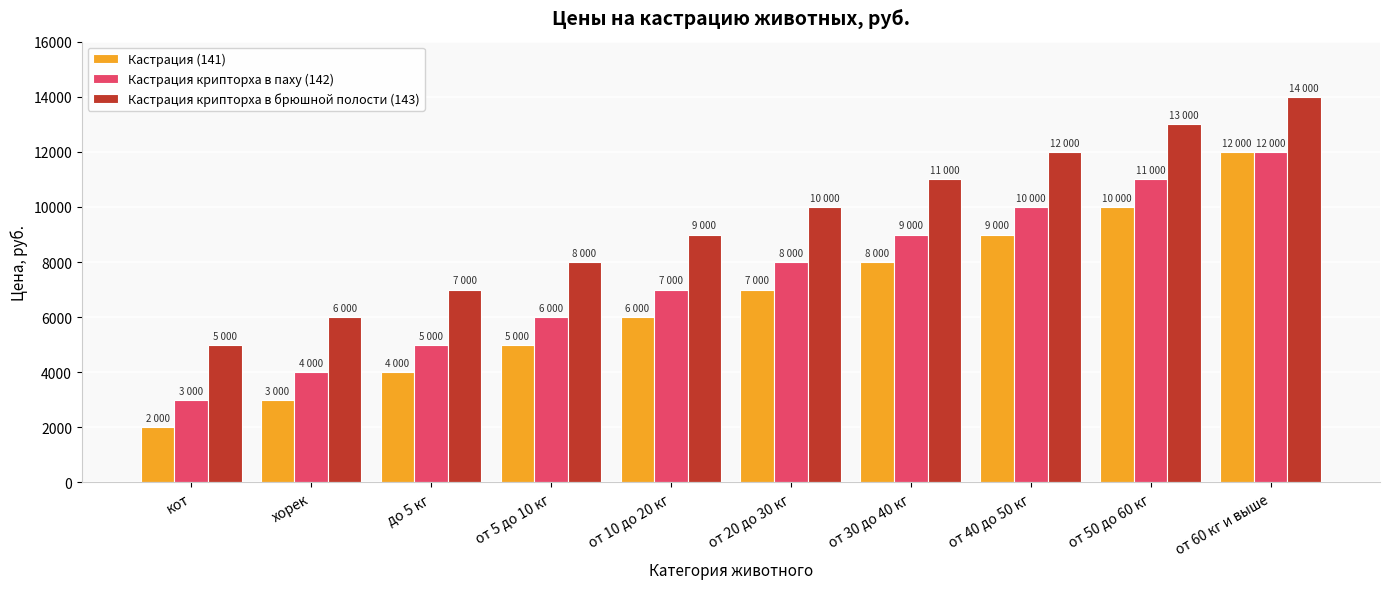

Where is Кастрация (141) nearest to the value 7000?

от 20 до 30 кг